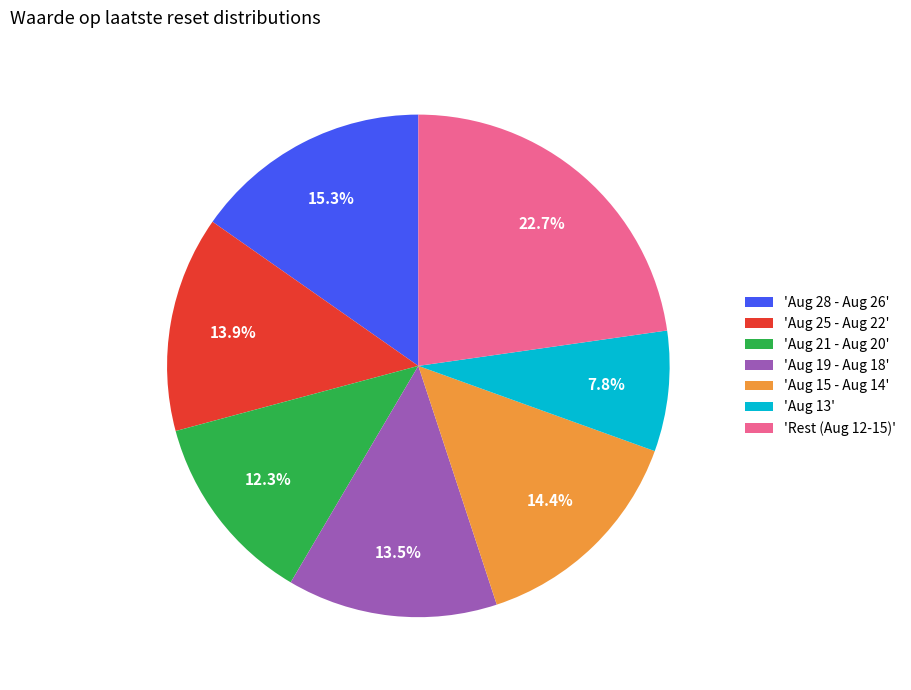

How much of the chart is everything except 'Aug 19 - Aug 18'?

86.5%